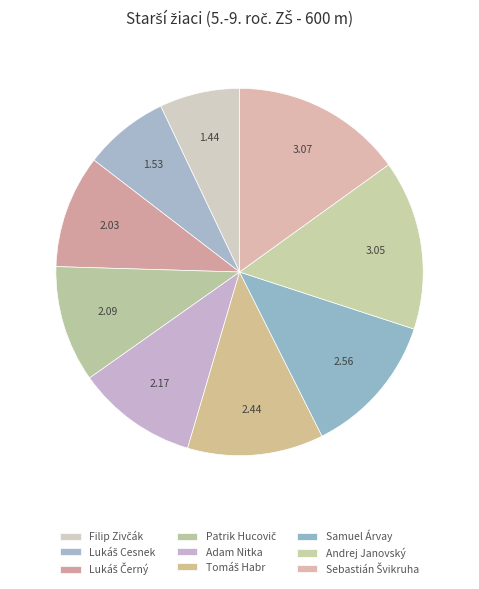

What is the ratio of the value at Tomáš Habr to the value at Adam Nitka?

1.1